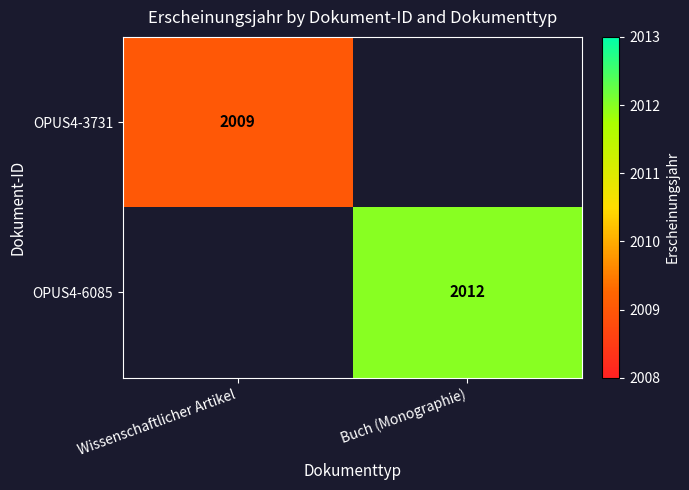

Is the value of OPUS4-6085 at Buch (Monographie) greater than the value of OPUS4-3731 at Wissenschaftlicher Artikel?

Yes